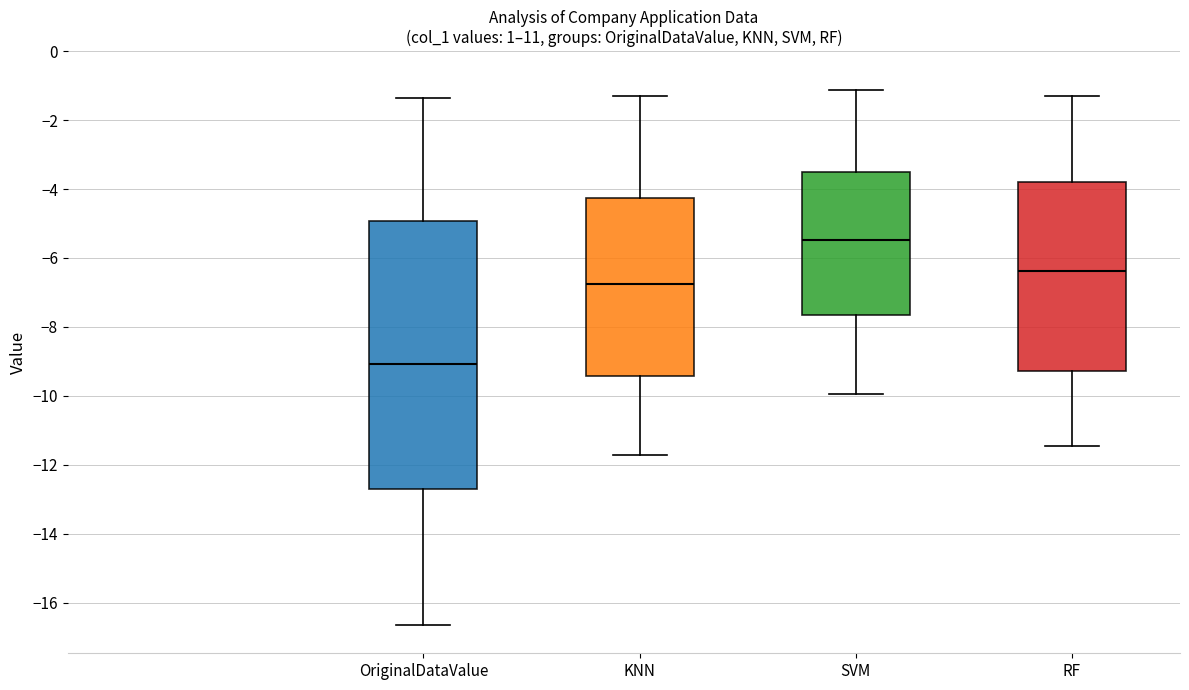

Reading left to right, read every box against the y-axis: the position of its median line, the range the box covers, and the ends of its whiskers. The values are not printed on the chart, so give them approximately, as read against the axis.

OriginalDataValue: median -9.0, box -12.8 to -5.0, whiskers -16.6 to -1.4
KNN: median -6.8, box -9.4 to -4.2, whiskers -11.8 to -1.2
SVM: median -5.4, box -7.6 to -3.6, whiskers -10.0 to -1.2
RF: median -6.4, box -9.2 to -3.8, whiskers -11.4 to -1.4